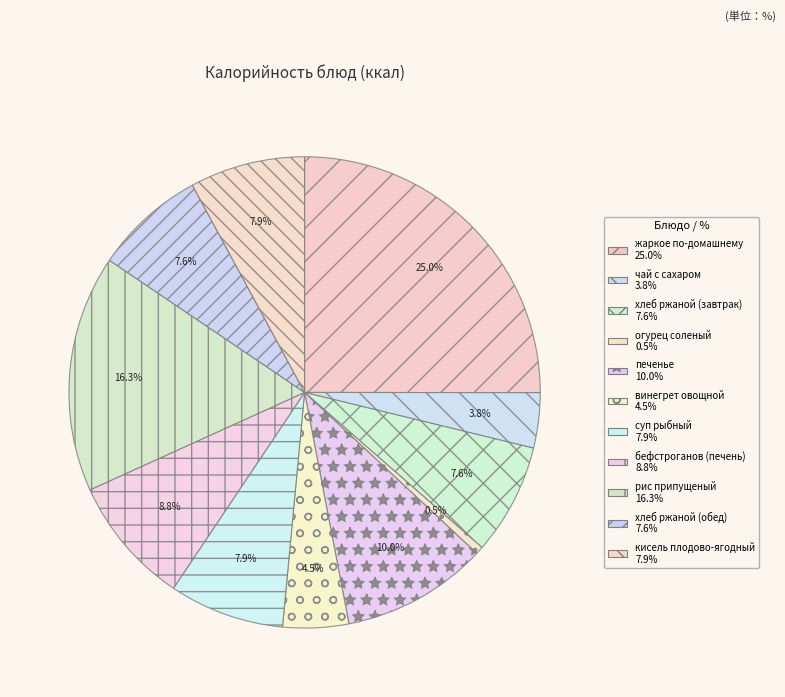

Rank the categories by value from lowest to highest.

огурец соленый, чай с сахаром, винегрет овощной, хлеб ржаной (завтрак), хлеб ржаной (обед), суп рыбный, кисель плодово-ягодный, бефстроганов (печень), печенье, рис припущеный, жаркое по-домашнему